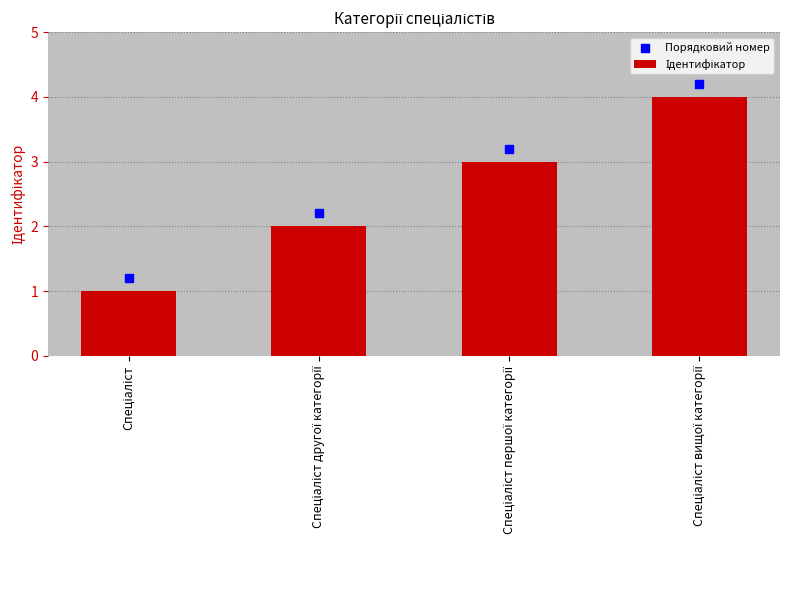

Is the value of Ідентифікатор at Спеціаліст першої категорії greater than the value of Порядковий номер at Спеціаліст вищої категорії?

No